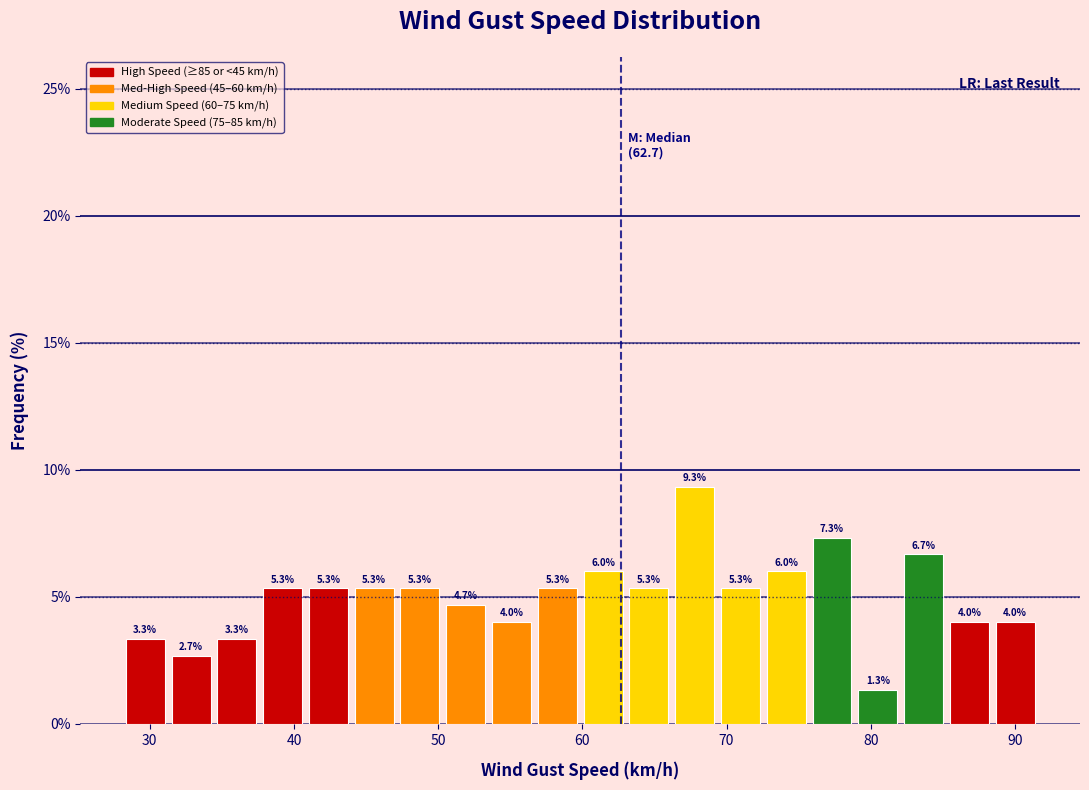

Read against the x-axis, roughly where is the centre of the tallest bar?

68